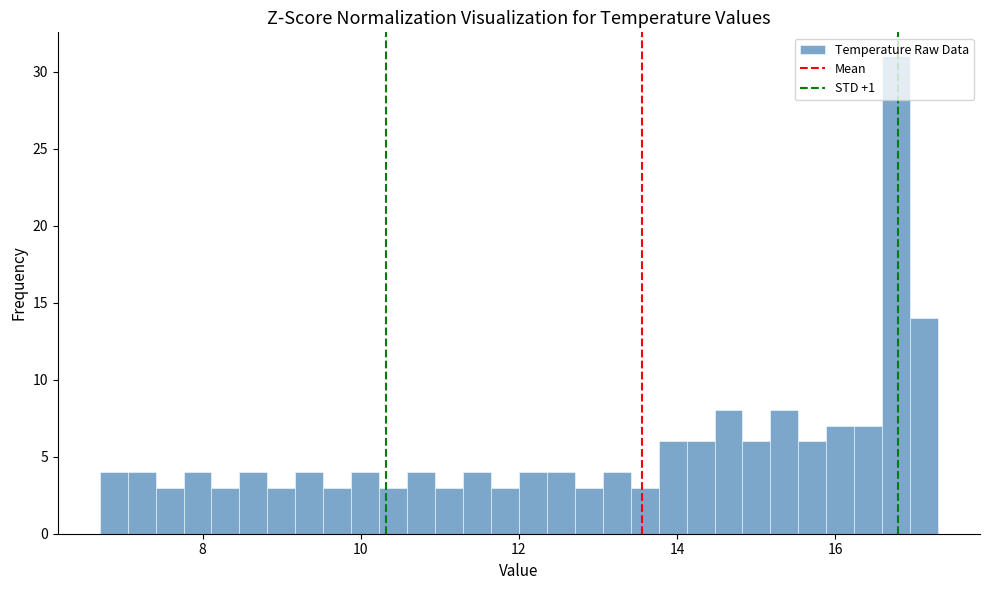

Read against the x-axis, roughly where is the centre of the tallest bar?

16.8